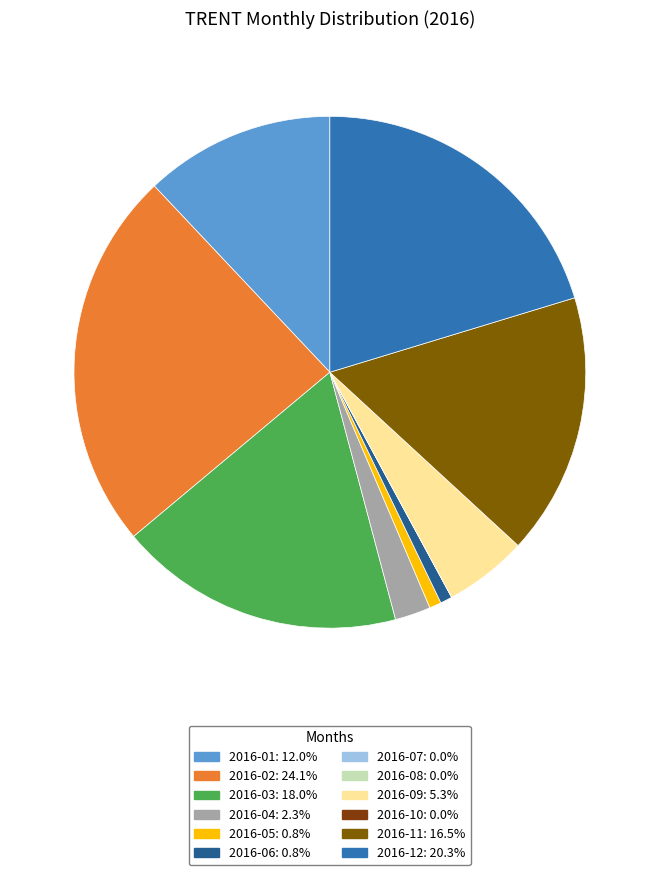

Combined, what portion of the pie is 2016-11 and 2016-02?

40.6%